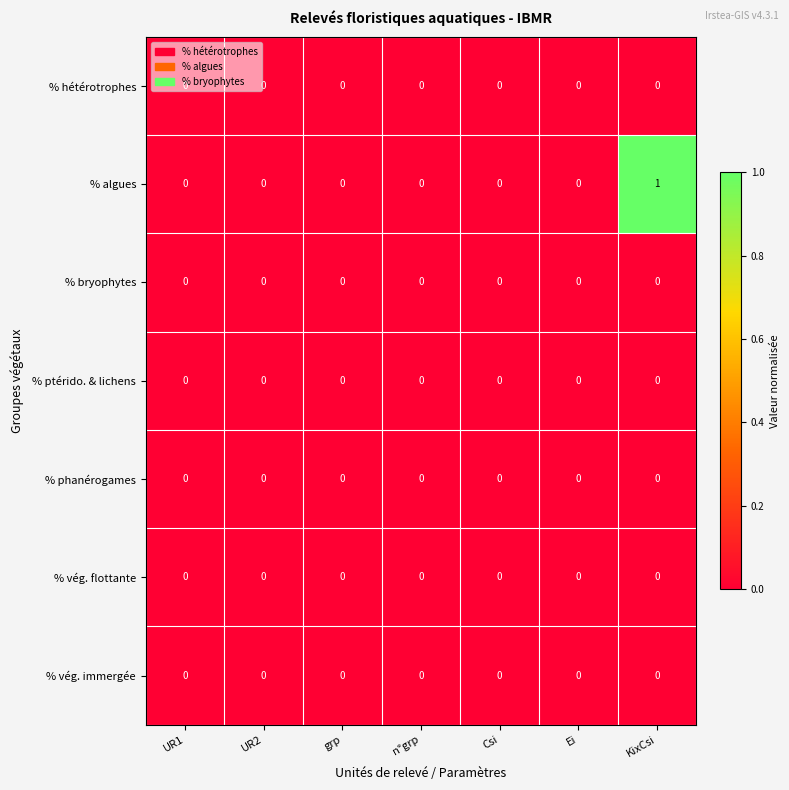

Is it true that % bryophytes equals 0 at Ei?

True